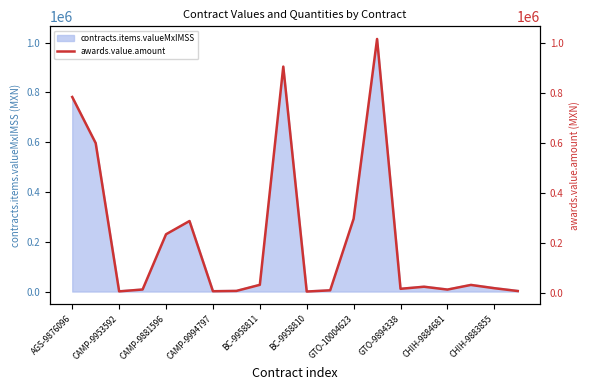

Does the chart have visible grid lines?

No